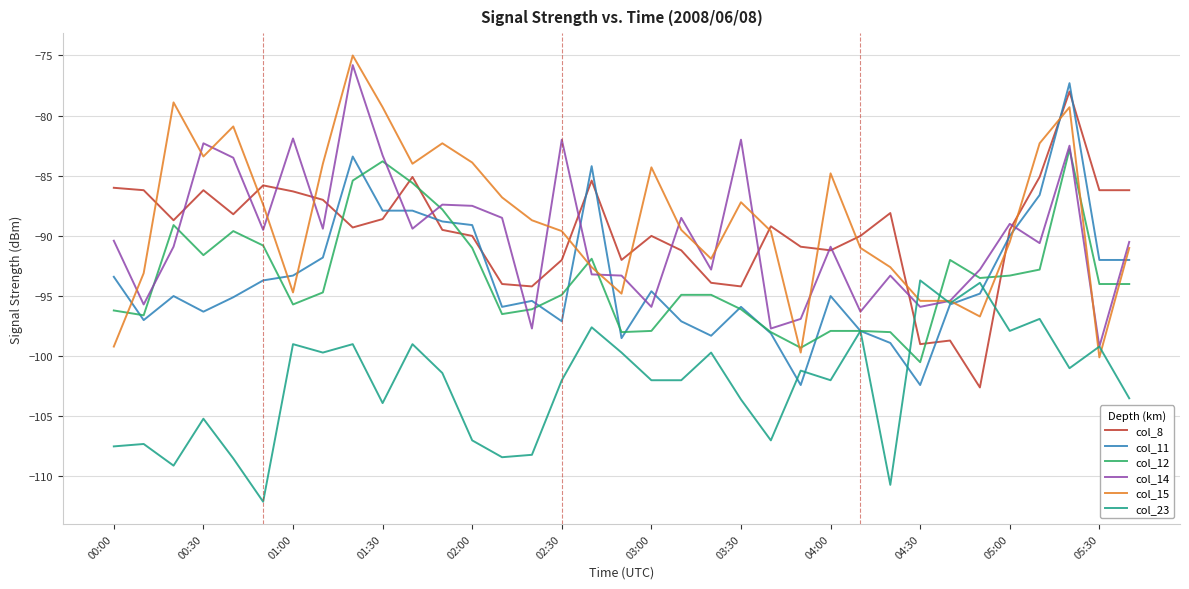

What is the minimum value shown in the chart?

-112.1